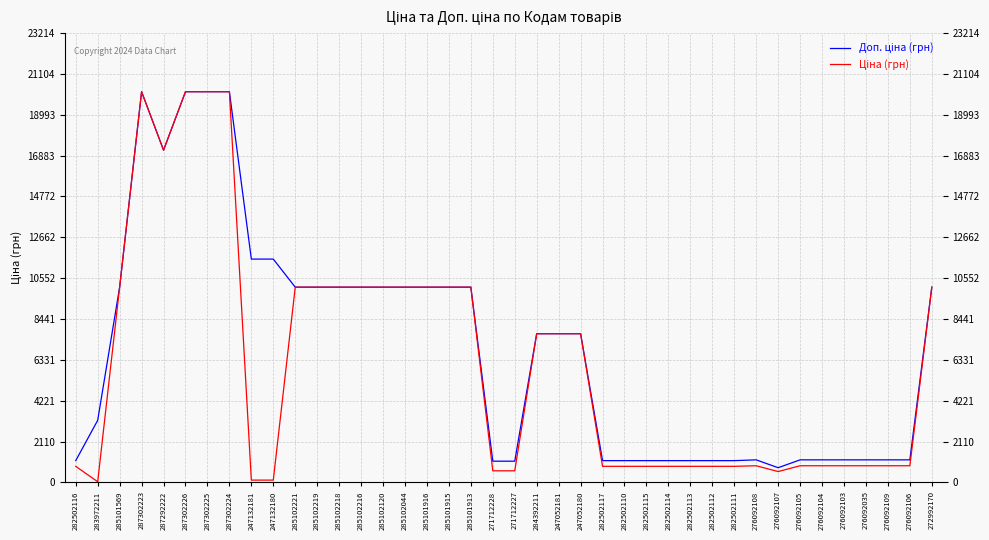

What is the greatest value displayed?

20186.0